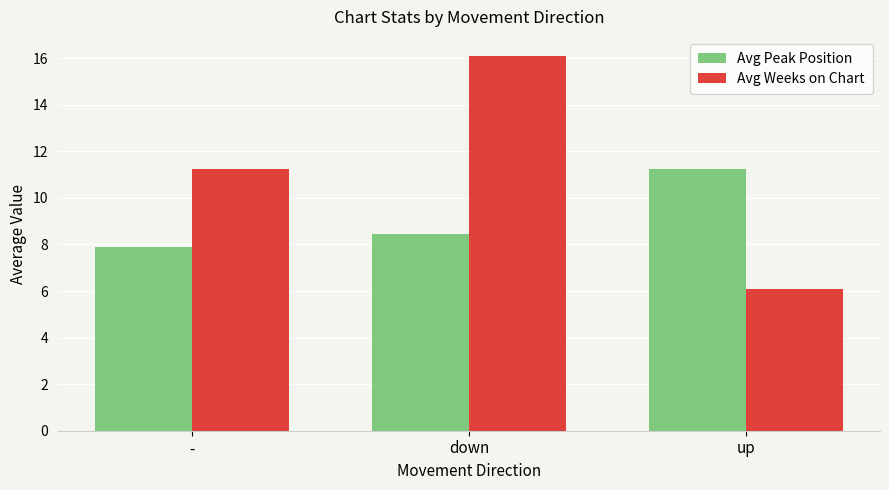

List the series in order of their overall mean, lowest first.

Avg Peak Position, Avg Weeks on Chart